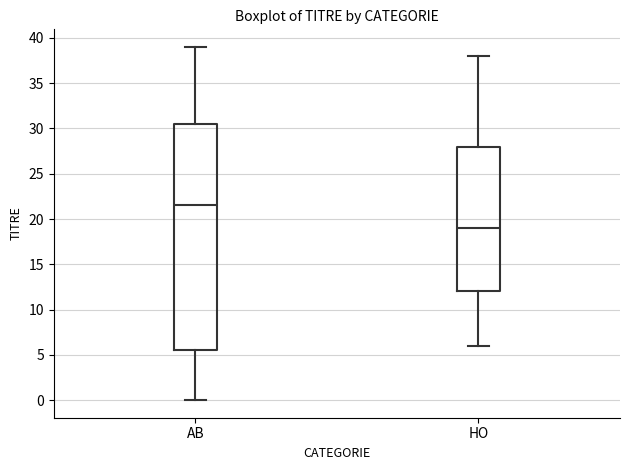

Where is the upper edge of the box for HO on the y-axis? The values are not printed on the chart, so give them approximately, as read against the axis.

28.0